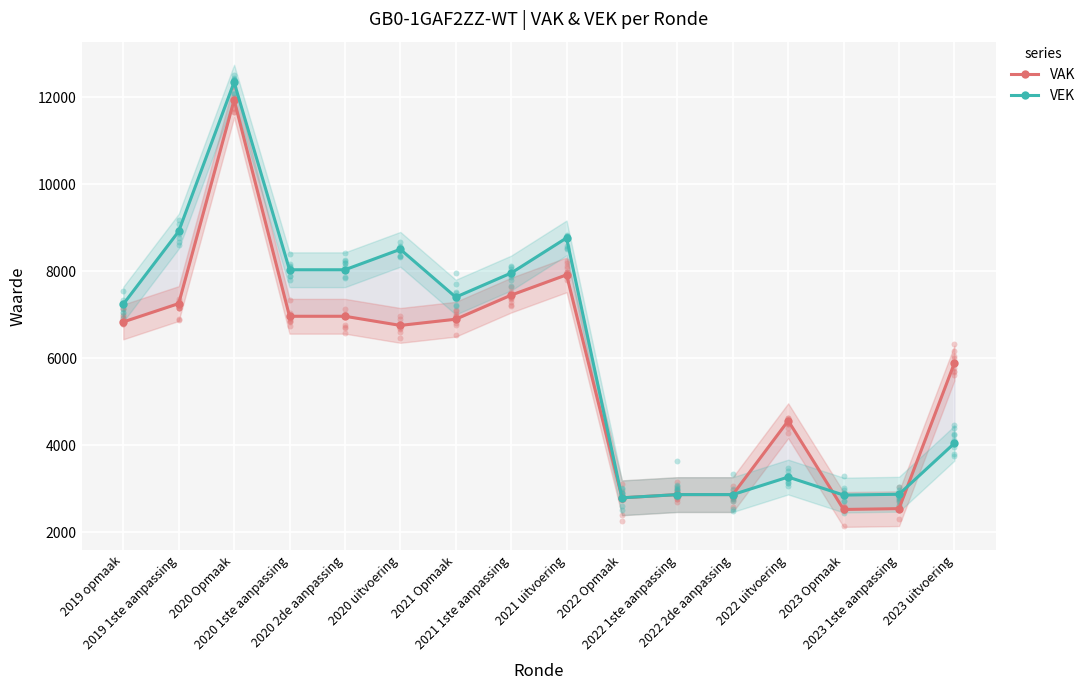

What are all the series names shown in the legend?

VAK, VEK